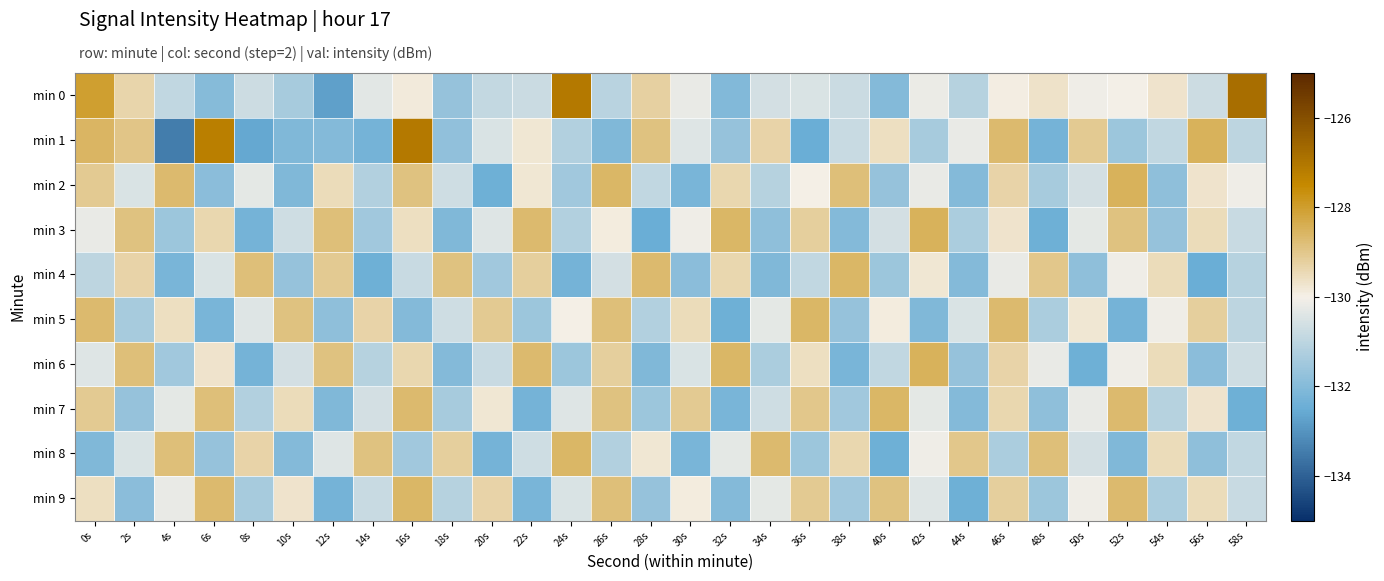

Reading left to right, extract all data points from this chart.

min 0: 0s=-128.0	2s=-129.4	4s=-130.9	6s=-132.0	8s=-130.7	10s=-131.4	12s=-132.8	14s=-130.3	16s=-129.8	18s=-131.7	20s=-130.9	22s=-130.8	24s=-127.1	26s=-131.1	28s=-129.3	30s=-130.2	32s=-132.0	34s=-130.6	36s=-130.5	38s=-130.8	40s=-132.0	42s=-130.2	44s=-131.1	46s=-129.9	48s=-129.6	50s=-130.1	52s=-130.0	54s=-129.7	56s=-130.7	58s=-126.8
min 1: 0s=-128.6	2s=-129.0	4s=-133.4	6s=-127.2	8s=-132.6	10s=-132.1	12s=-132.0	14s=-132.3	16s=-127.1	18s=-131.8	20s=-130.5	22s=-129.8	24s=-131.2	26s=-132.1	28s=-128.9	30s=-130.4	32s=-131.7	34s=-129.3	36s=-132.5	38s=-130.8	40s=-129.6	42s=-131.4	44s=-130.2	46s=-128.7	48s=-132.3	50s=-129.1	52s=-131.6	54s=-130.9	56s=-128.5	58s=-131.0
min 2: 0s=-129.1	2s=-130.5	4s=-128.7	6s=-131.9	8s=-130.3	10s=-132.1	12s=-129.5	14s=-131.2	16s=-128.9	18s=-130.7	20s=-132.4	22s=-129.8	24s=-131.5	26s=-128.6	28s=-130.9	30s=-132.2	32s=-129.4	34s=-131.1	36s=-130.0	38s=-128.8	40s=-131.7	42s=-130.2	44s=-132.0	46s=-129.3	48s=-131.4	50s=-130.6	52s=-128.5	54s=-131.8	56s=-129.7	58s=-130.1
min 3: 0s=-130.2	2s=-128.9	4s=-131.6	6s=-129.4	8s=-132.3	10s=-130.7	12s=-128.8	14s=-131.5	16s=-129.6	18s=-132.1	20s=-130.4	22s=-128.7	24s=-131.2	26s=-129.9	28s=-132.5	30s=-130.1	32s=-128.6	34s=-131.8	36s=-129.2	38s=-132.0	40s=-130.6	42s=-128.5	44s=-131.3	46s=-129.7	48s=-132.4	50s=-130.3	52s=-128.9	54s=-131.7	56s=-129.5	58s=-130.8
min 4: 0s=-131.0	2s=-129.3	4s=-132.2	6s=-130.5	8s=-128.8	10s=-131.7	12s=-129.1	14s=-132.4	16s=-130.8	18s=-128.9	20s=-131.5	22s=-129.2	24s=-132.3	26s=-130.6	28s=-128.7	30s=-131.9	32s=-129.4	34s=-132.1	36s=-130.9	38s=-128.6	40s=-131.6	42s=-129.8	44s=-132.0	46s=-130.2	48s=-129.0	50s=-131.8	52s=-130.1	54s=-129.5	56s=-132.5	58s=-131.1
min 5: 0s=-128.7	2s=-131.4	4s=-129.6	6s=-132.2	8s=-130.4	10s=-128.9	12s=-131.8	14s=-129.3	16s=-132.0	18s=-130.7	20s=-129.1	22s=-131.6	24s=-130.0	26s=-128.8	28s=-131.2	30s=-129.5	32s=-132.4	34s=-130.3	36s=-128.6	38s=-131.7	40s=-129.9	42s=-132.1	44s=-130.5	46s=-128.7	48s=-131.3	50s=-129.8	52s=-132.3	54s=-130.1	56s=-129.2	58s=-131.0
min 6: 0s=-130.4	2s=-128.8	4s=-131.5	6s=-129.7	8s=-132.3	10s=-130.6	12s=-128.9	14s=-131.1	16s=-129.4	18s=-132.0	20s=-130.8	22s=-128.7	24s=-131.6	26s=-129.2	28s=-132.1	30s=-130.5	32s=-128.6	34s=-131.3	36s=-129.6	38s=-132.2	40s=-130.9	42s=-128.5	44s=-131.7	46s=-129.3	48s=-130.2	50s=-132.4	52s=-130.1	54s=-129.5	56s=-131.9	58s=-130.7
min 7: 0s=-129.1	2s=-131.7	4s=-130.3	6s=-128.8	8s=-131.2	10s=-129.5	12s=-132.1	14s=-130.6	16s=-128.7	18s=-131.4	20s=-129.8	22s=-132.3	24s=-130.4	26s=-128.9	28s=-131.6	30s=-129.1	32s=-132.2	34s=-130.7	36s=-129.0	38s=-131.5	40s=-128.6	42s=-130.3	44s=-132.0	46s=-129.4	48s=-131.8	50s=-130.2	52s=-128.7	54s=-131.1	56s=-129.7	58s=-132.4
min 8: 0s=-132.1	2s=-130.5	4s=-128.8	6s=-131.7	8s=-129.3	10s=-132.0	12s=-130.4	14s=-128.9	16s=-131.5	18s=-129.2	20s=-132.3	22s=-130.7	24s=-128.6	26s=-131.2	28s=-129.8	30s=-132.2	32s=-130.3	34s=-128.7	36s=-131.6	38s=-129.4	40s=-132.4	42s=-130.1	44s=-129.0	46s=-131.3	48s=-128.8	50s=-130.6	52s=-132.1	54s=-129.5	56s=-131.8	58s=-130.9
min 9: 0s=-129.6	2s=-131.9	4s=-130.2	6s=-128.7	8s=-131.4	10s=-129.7	12s=-132.3	14s=-130.8	16s=-128.6	18s=-131.1	20s=-129.3	22s=-132.2	24s=-130.5	26s=-128.8	28s=-131.7	30s=-129.9	32s=-132.0	34s=-130.3	36s=-129.1	38s=-131.5	40s=-128.9	42s=-130.4	44s=-132.4	46s=-129.2	48s=-131.6	50s=-130.1	52s=-128.7	54s=-131.3	56s=-129.5	58s=-130.8